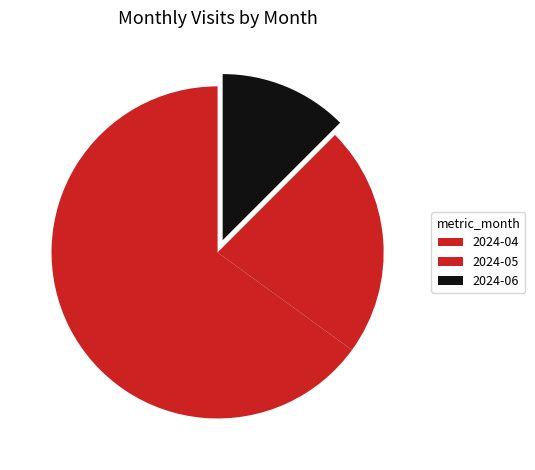

To the nearest percent, what is the combined percentage of 2024-05 and 2024-06?

35%